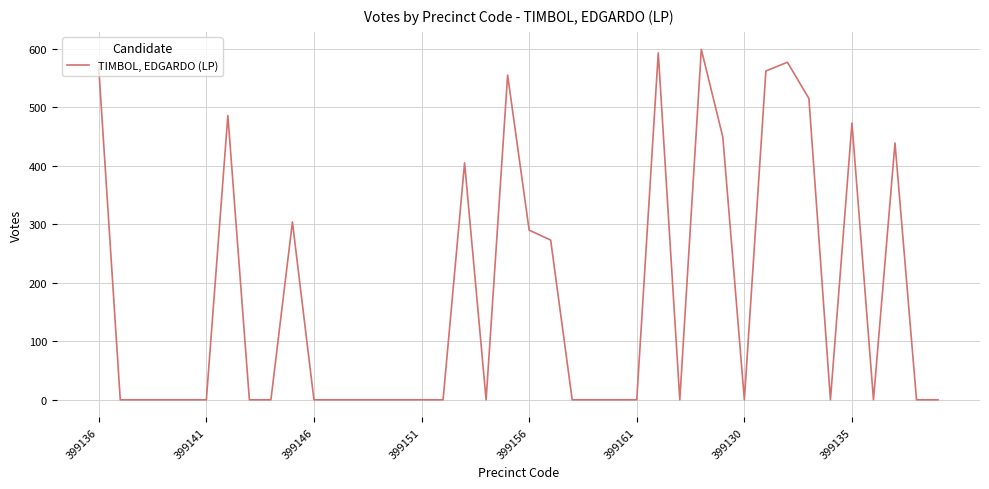

What is the difference between the maximum and minimum values?

599